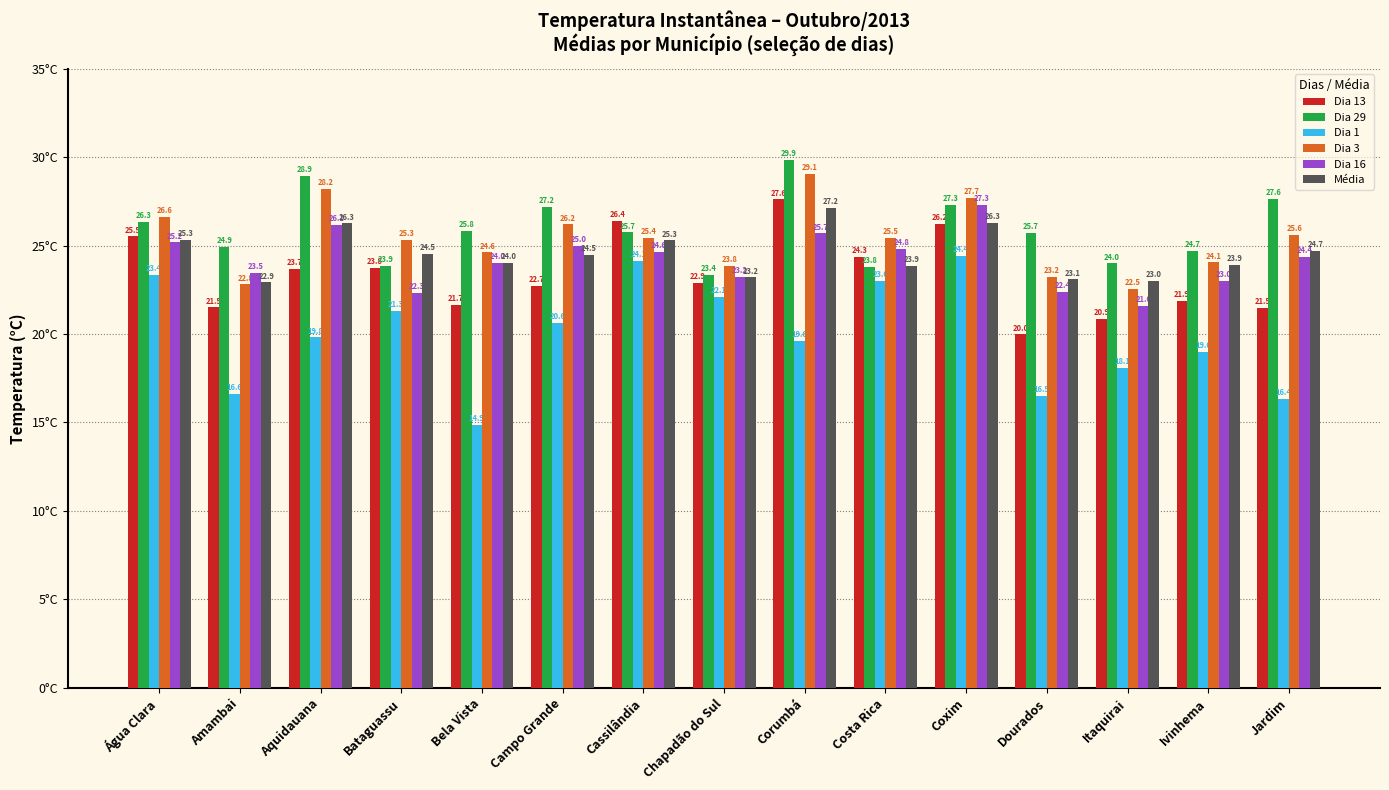

Is the value of Média at Costa Rica greater than the value of Dia 1 at Bataguassu?

Yes